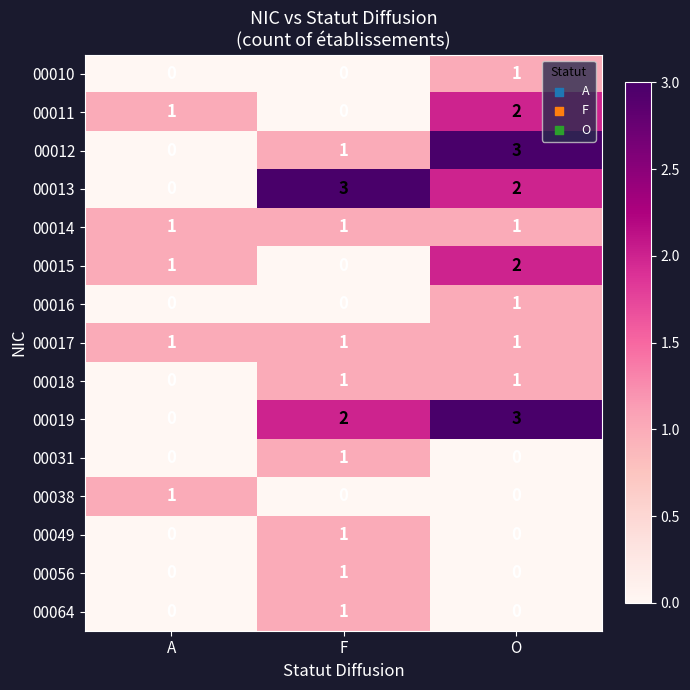

Which series changed the most between A and F?

00013